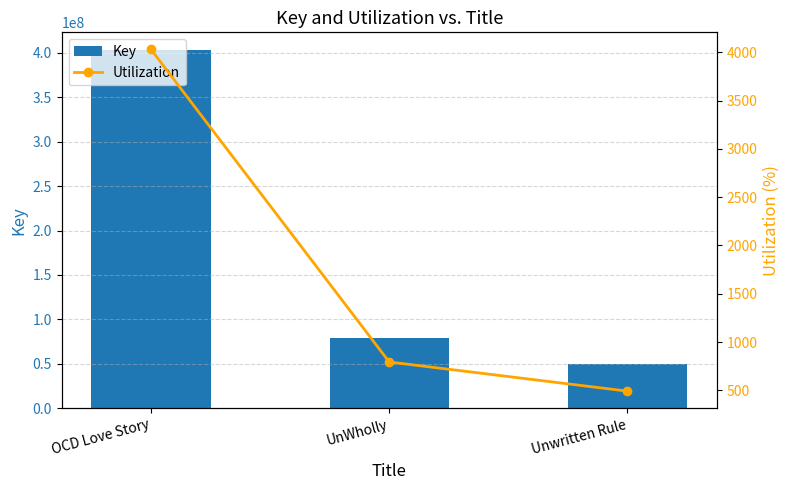

Between OCD Love Story and Unwritten Rule, which series saw the biggest shift?

Key